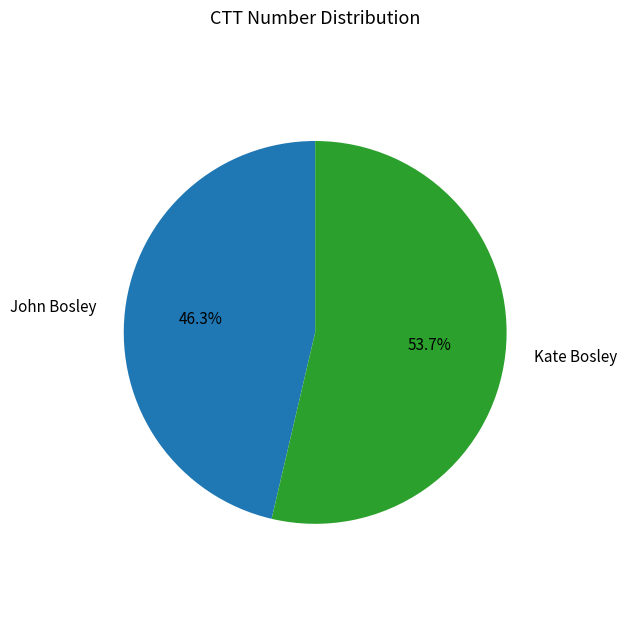

The John Bosley slice represents 46% of the pie. True or false?

True